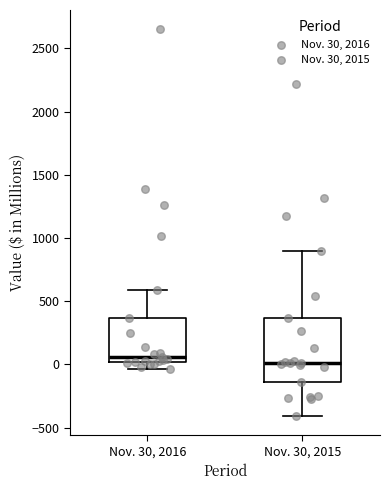

Reading left to right, transcribe this box plot: for each box, give where its median line is, the range the box spans, and where its two whiskers end, as read against the y-axis. The values are not printed on the chart, so give them approximately, as read against the axis.

Nov. 30, 2016: median 50, box 0 to 350, whiskers -50 to 600
Nov. 30, 2015: median 0, box -150 to 350, whiskers -400 to 900